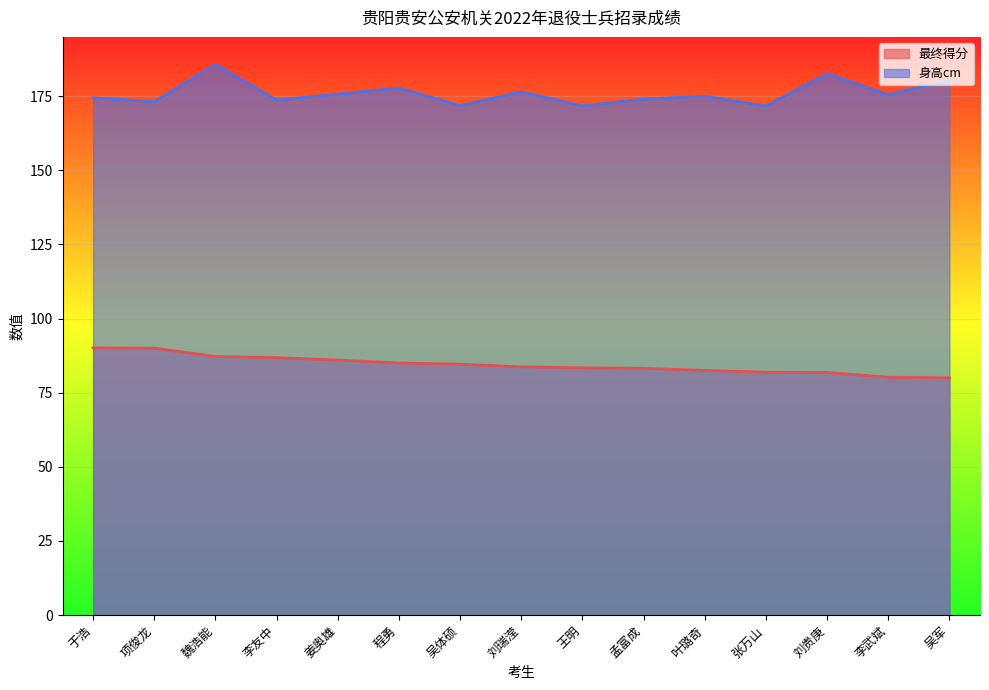

True or false: 最终得分 and 身高cm cross at least once.

False